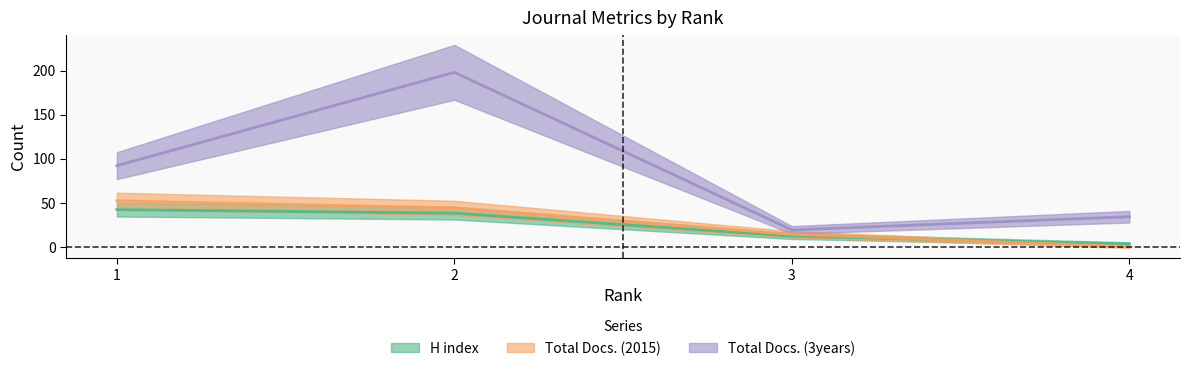

Which series has the largest range (max minus min)?

Total Docs. (3years)